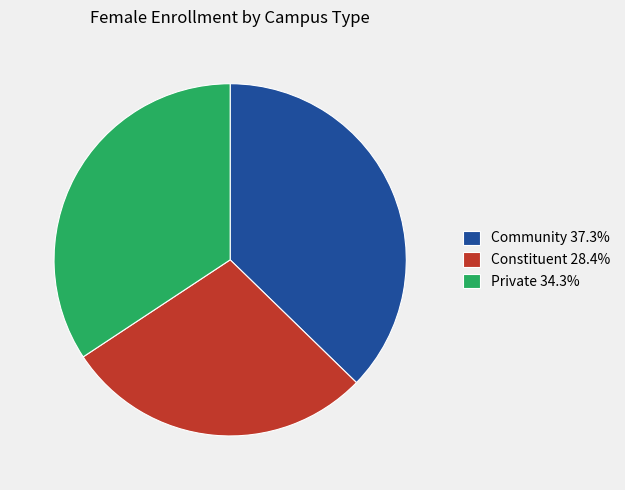

Is Constituent the majority of the pie?

No